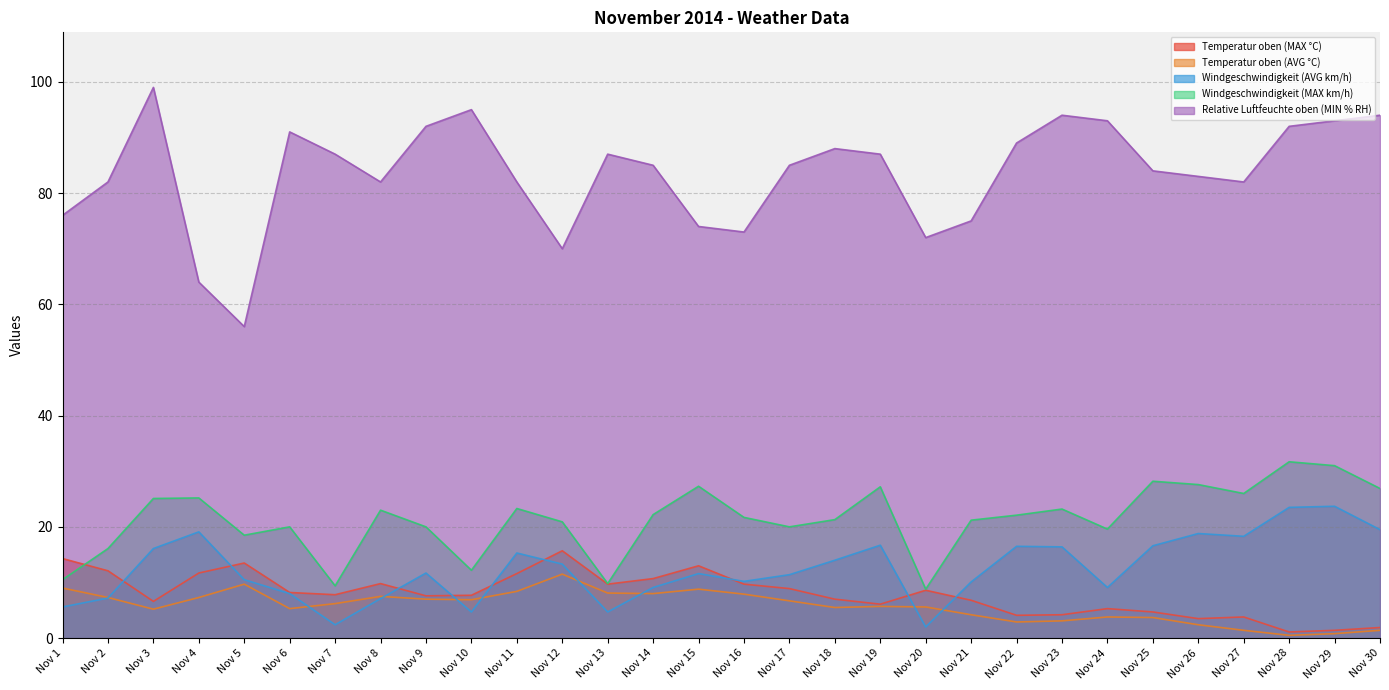

At Nov 29, list the series in order from smallest to largest.

Temperatur oben (AVG °C), Temperatur oben (MAX °C), Windgeschwindigkeit (AVG km/h), Windgeschwindigkeit (MAX km/h), Relative Luftfeuchte oben (MIN % RH)